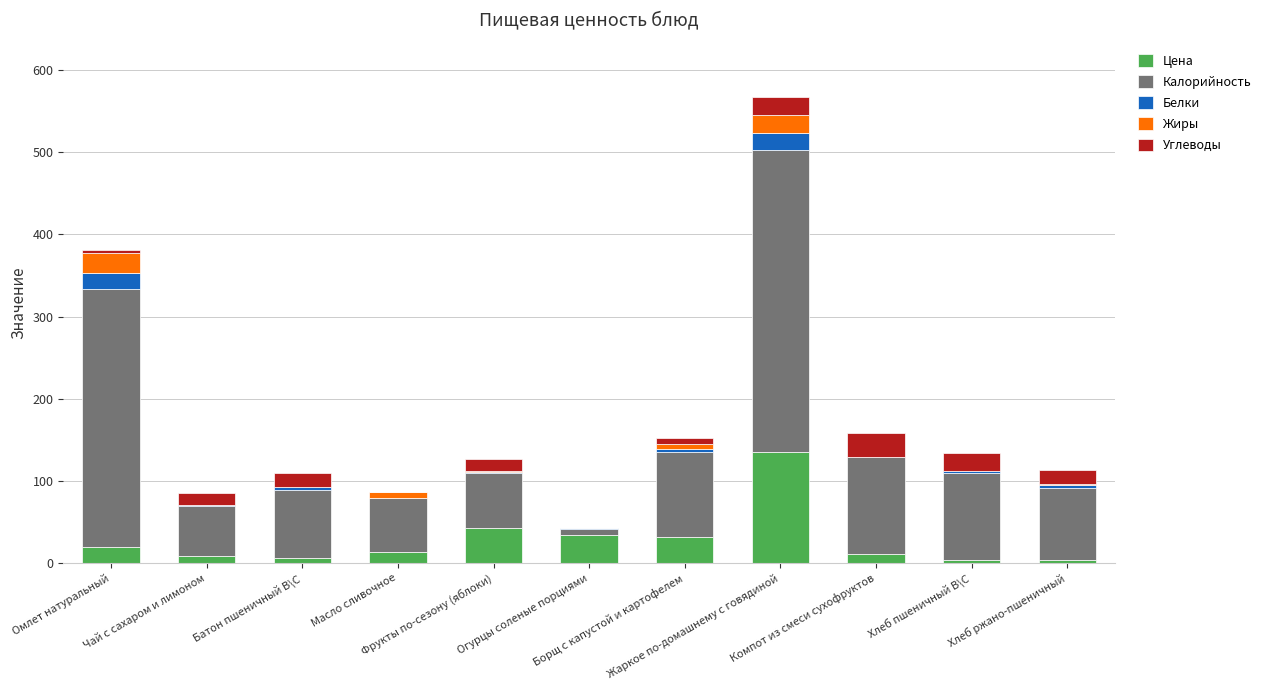

What are all the series names shown in the legend?

Цена, Калорийность, Белки, Жиры, Углеводы